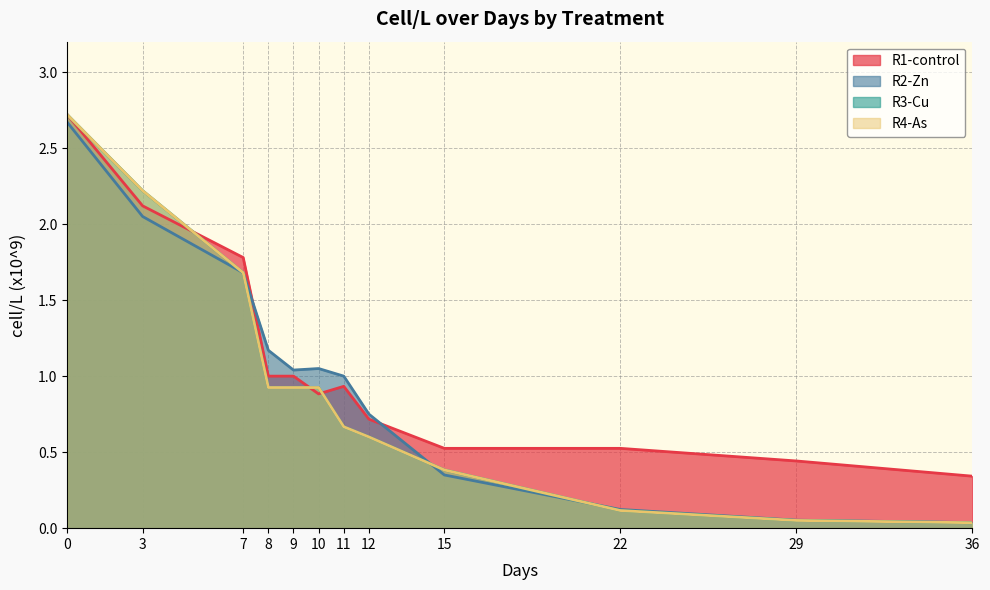

List the series in order of their peak value, lowest first.

R2-Zn, R1-control, R3-Cu, R4-As